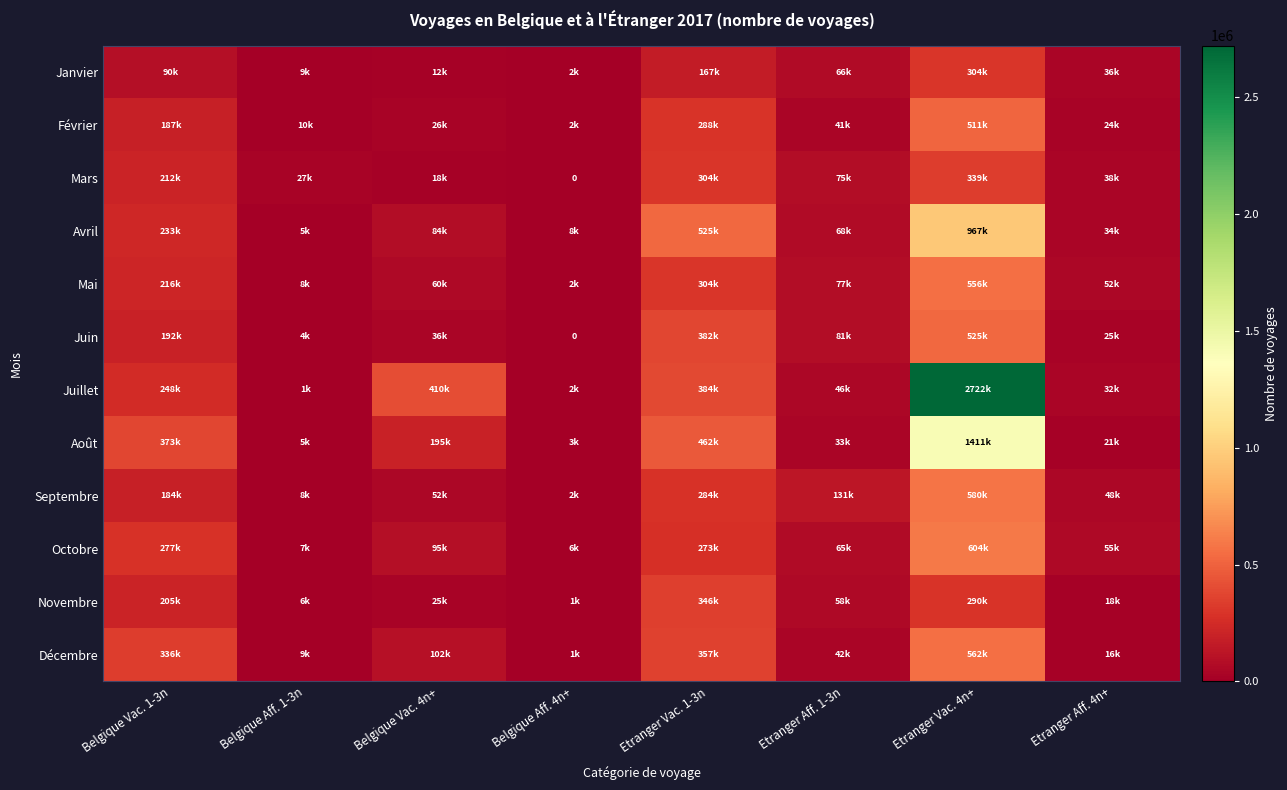

At Etranger Aff. 4n+, list the series in order from smallest to largest.

Décembre, Novembre, Août, Février, Juin, Juillet, Avril, Janvier, Mars, Septembre, Mai, Octobre